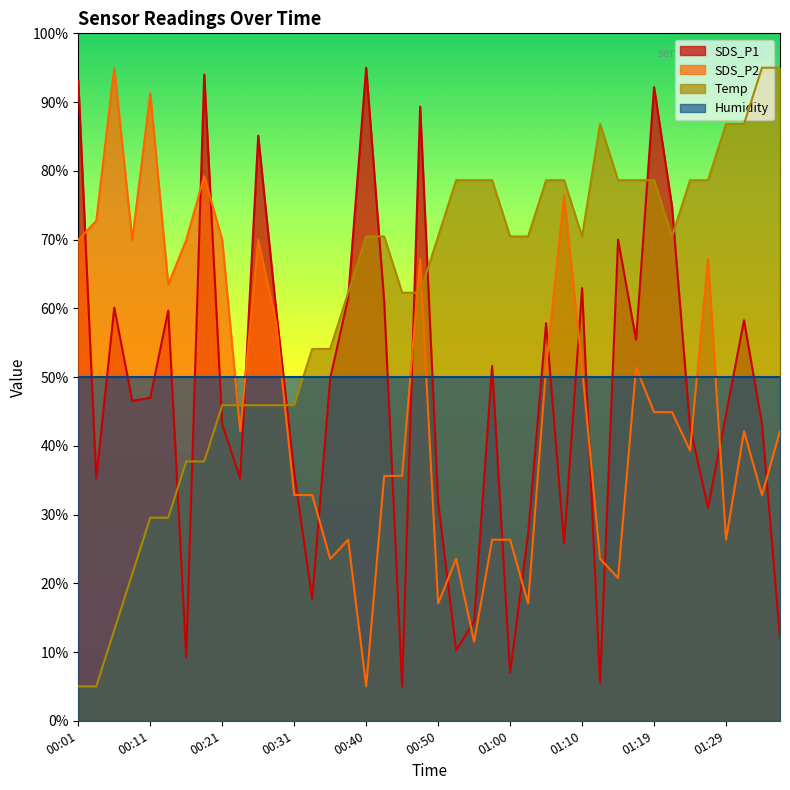

What is the highest value of the SDS_P2 series?

95.0